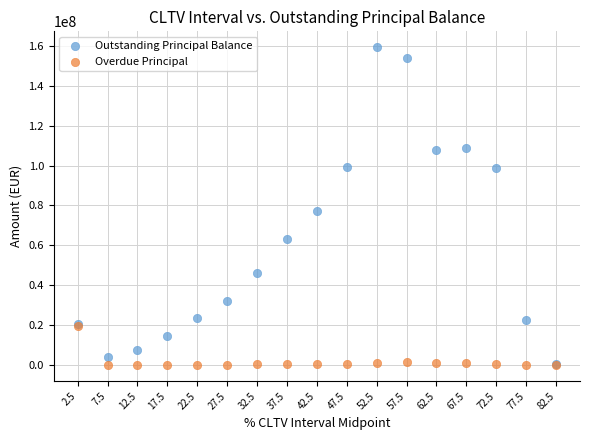

In the Outstanding Principal Balance series, what Y value is closest to 80027694?

77050582.2